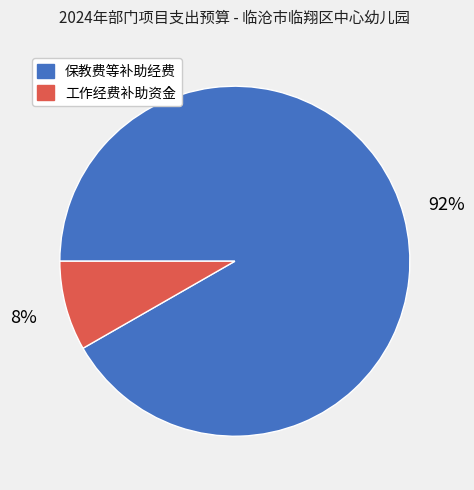

How many slices are in this pie chart?

2